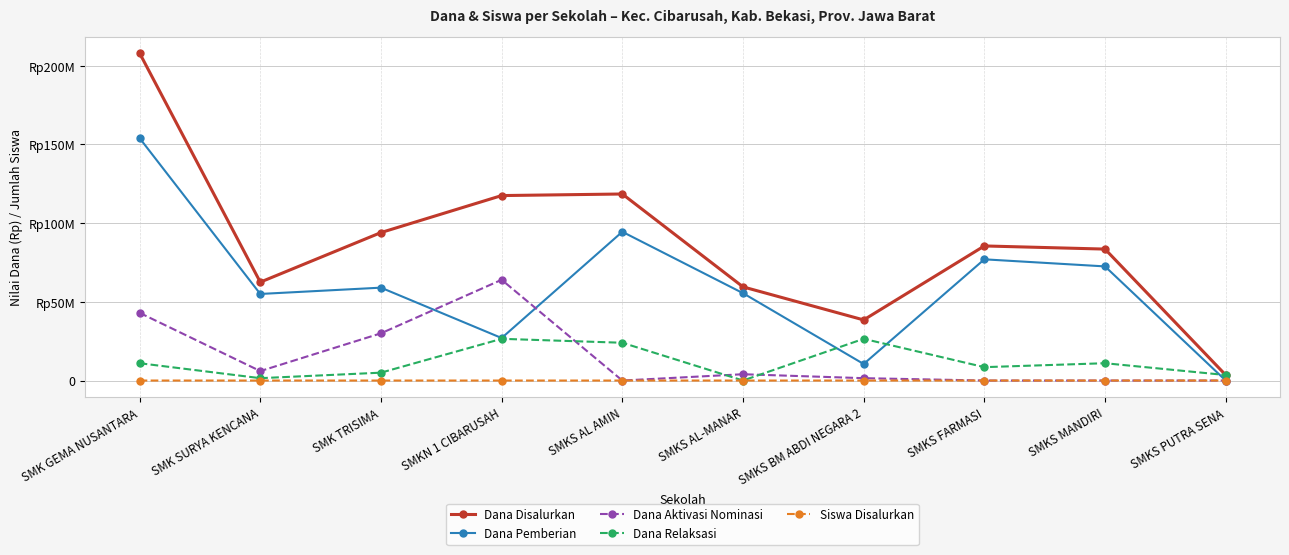

At which category is the sum across all series the highest?

SMK GEMA NUSANTARA